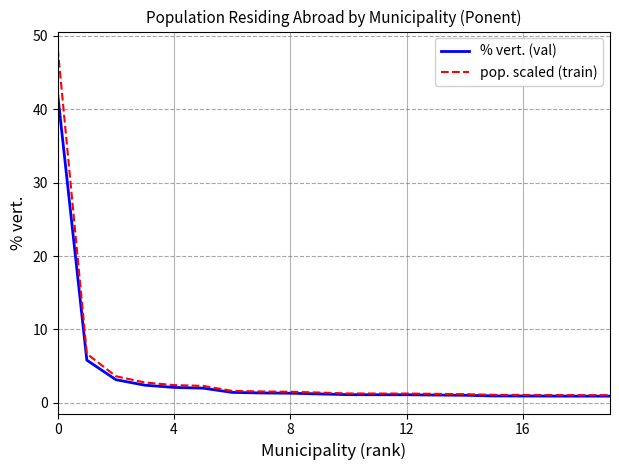

What is the difference between the maximum and second lowest values in the % vert. (val) series?

41.0